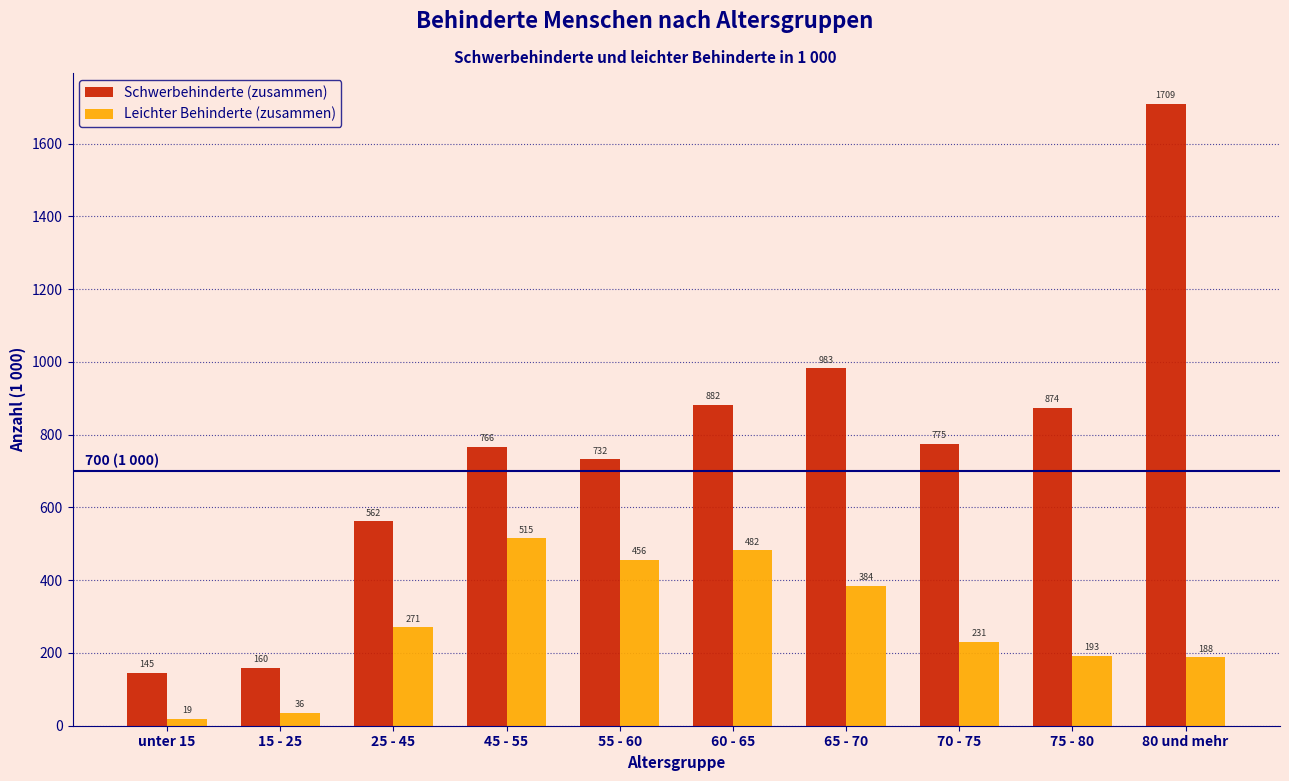

Reading left to right, transcribe all the data shown in this chart.

Schwerbehinderte (zusammen): 145	160	562	766	732	882	983	775	874	1709
Leichter Behinderte (zusammen): 19	36	271	515	456	482	384	231	193	188